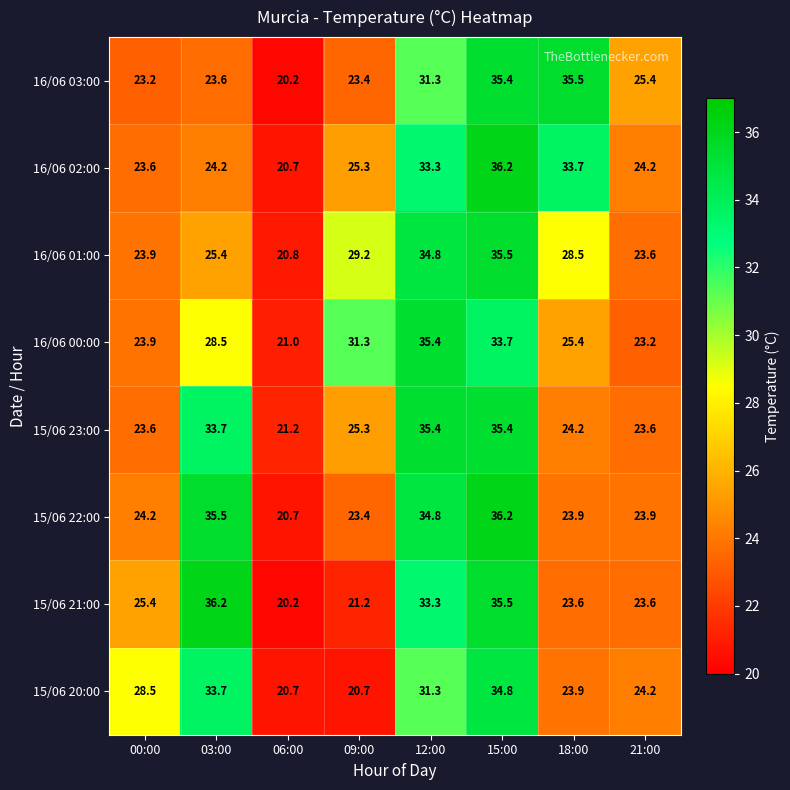

What is the maximum value shown in the chart?

36.2